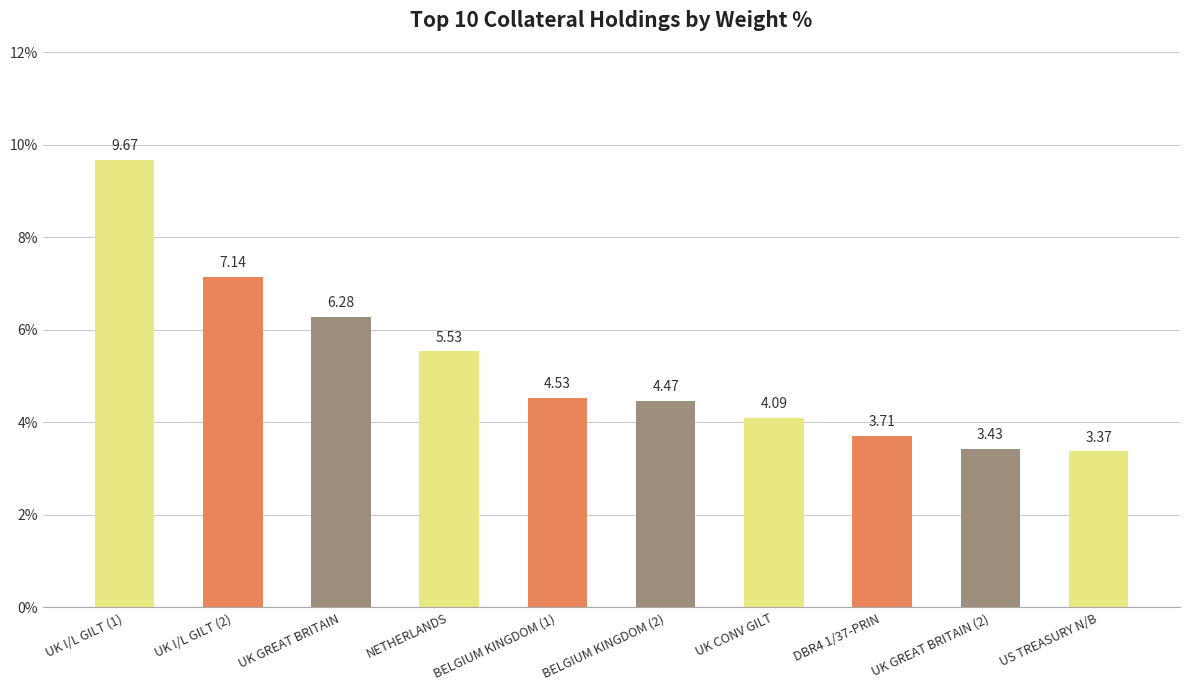

What is the change in value from UK I/L GILT (2) to UK GREAT BRITAIN (2)?

-3.7